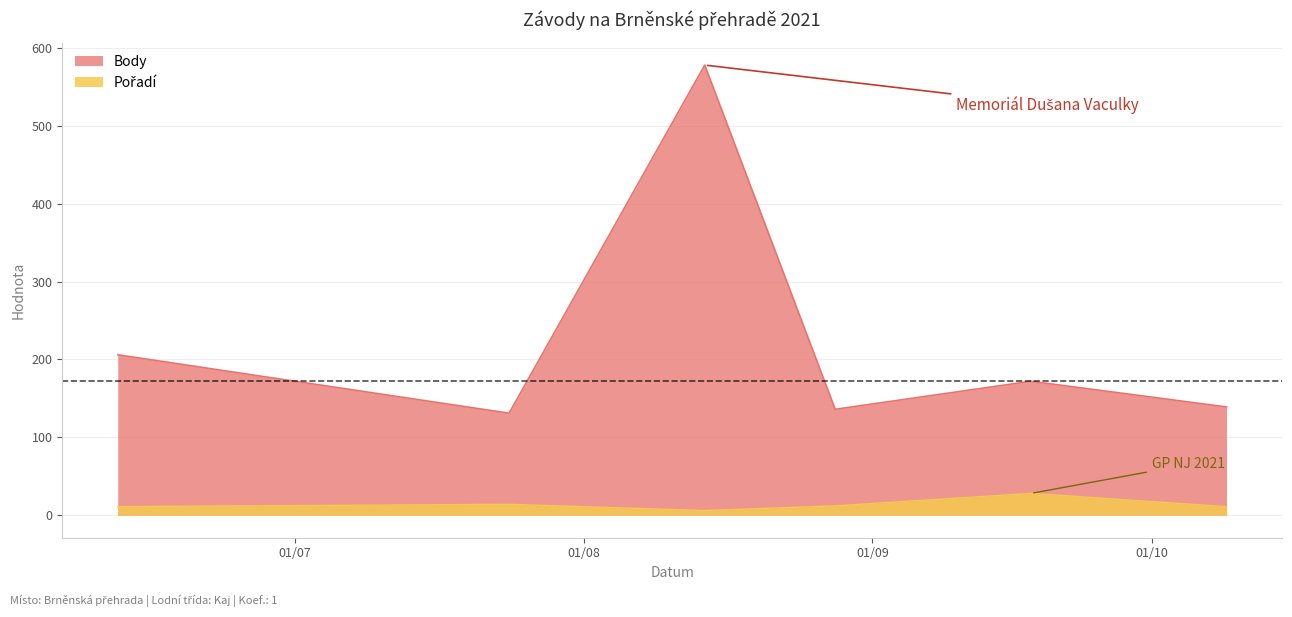

Is it true that Body equals 578 at 2021-08-14?

True